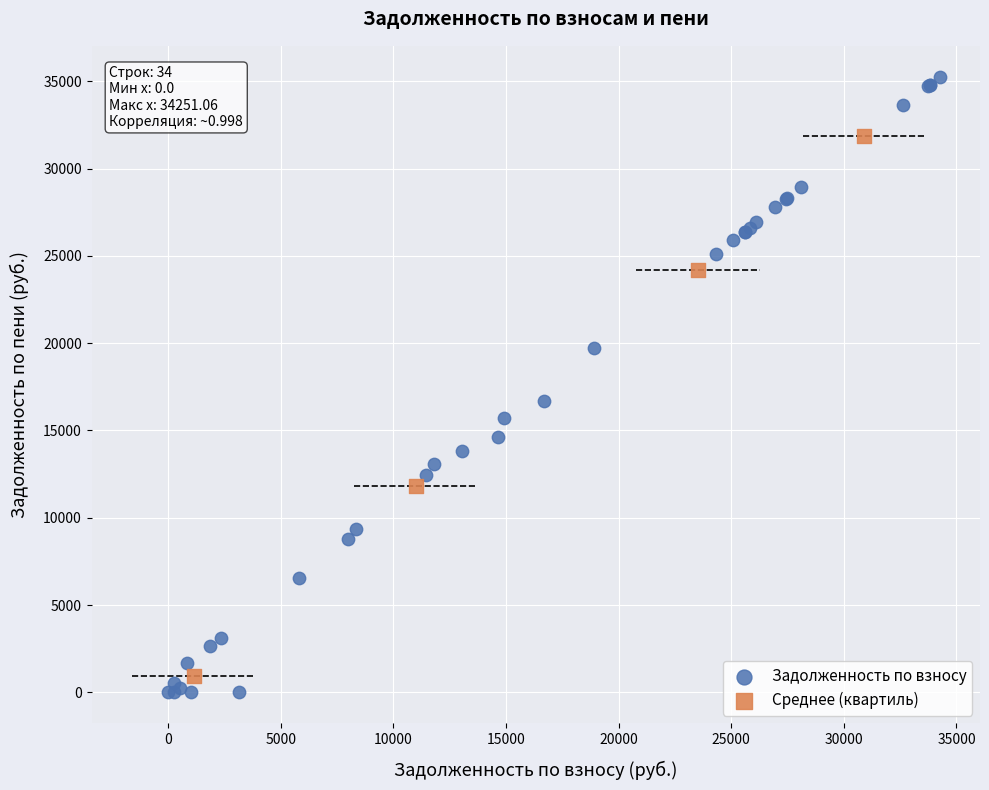

Which series contains the highest Y value?

Задолженность по взносу